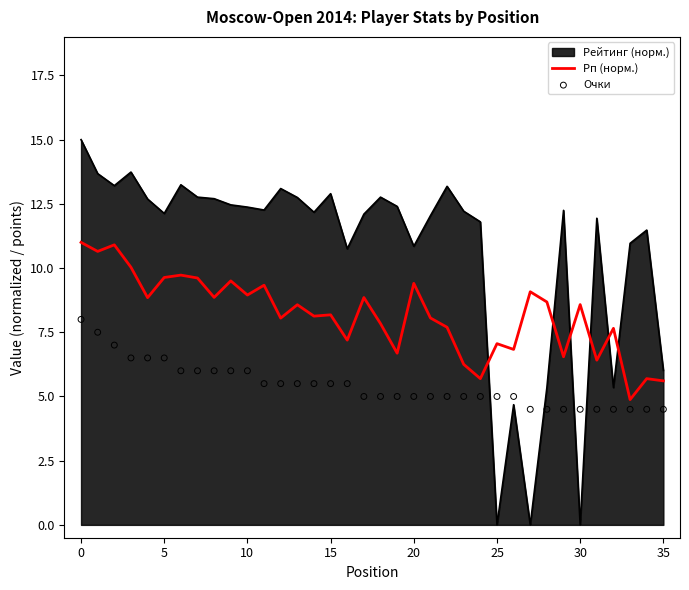

How many times do Рейтинг (норм.) and Рп (норм.) cross each other?

6